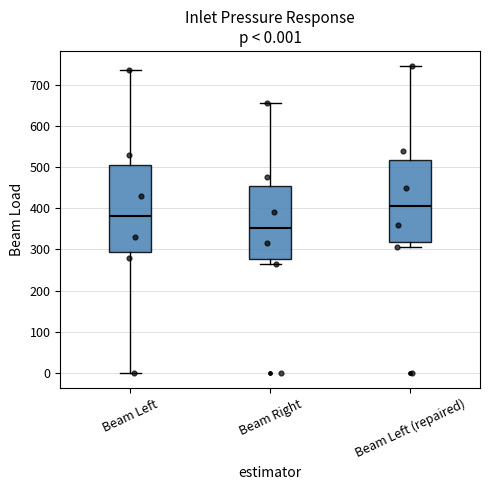

Which box is the tallest, from its lower edge to its upper edge?

Beam Left